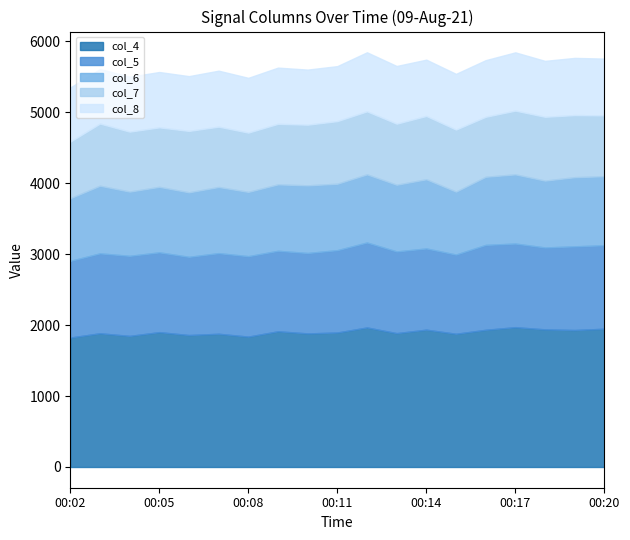

What is the sum of the col_8 values at 00:02 and 00:04?

1537